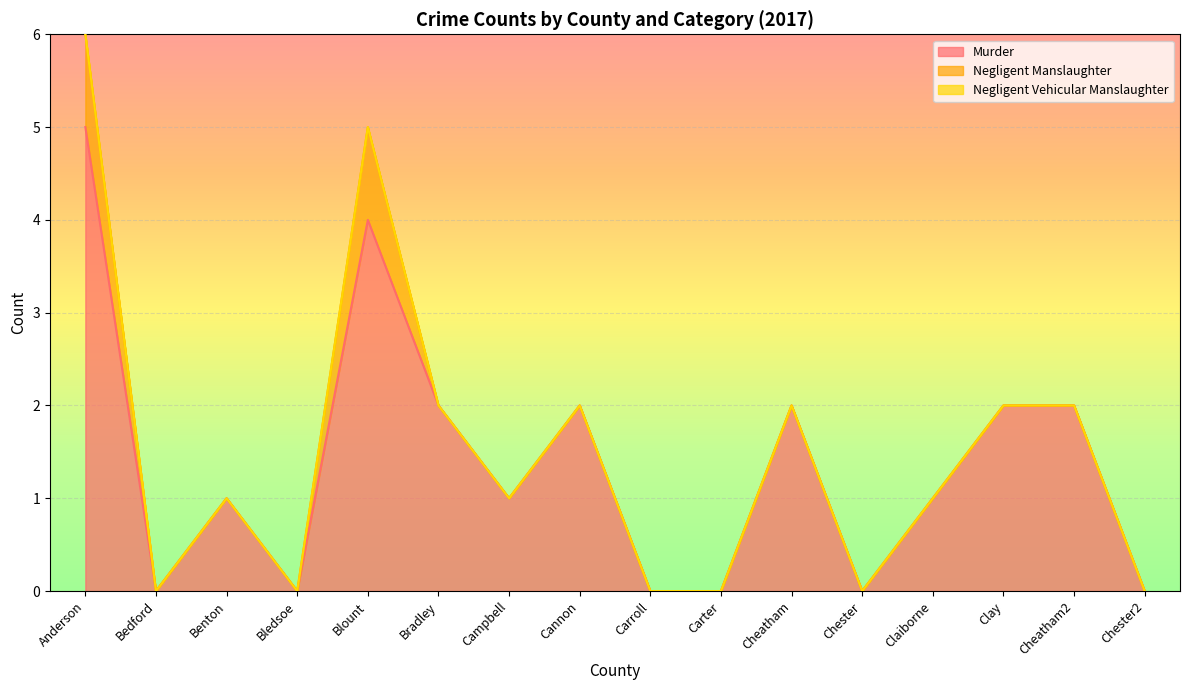

List the series in order of their peak value, highest first.

Murder, Negligent Manslaughter, Negligent Vehicular Manslaughter